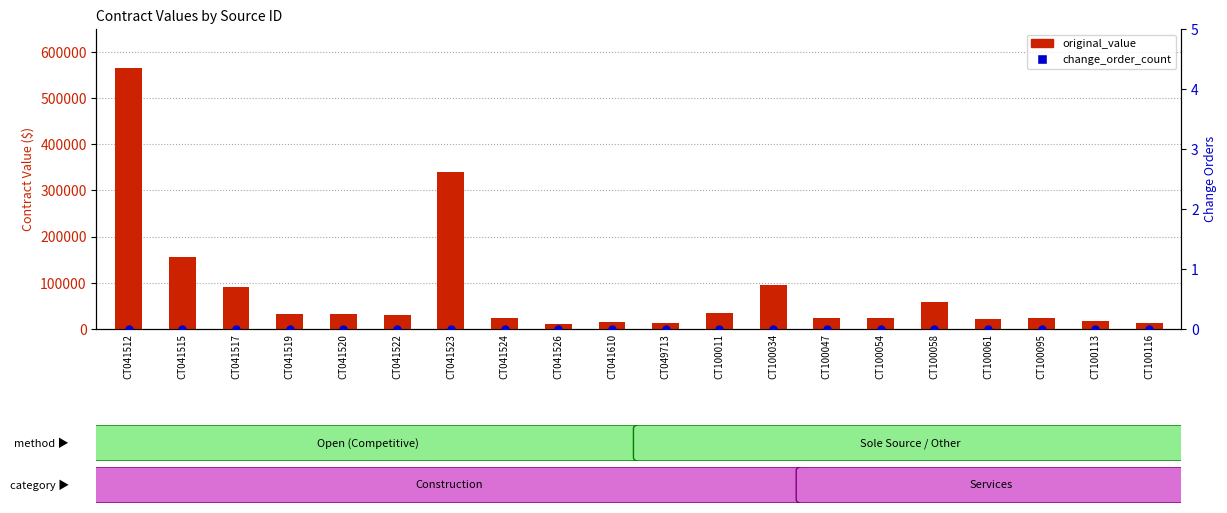

At how many categories does at least one series exceed 266216?

2